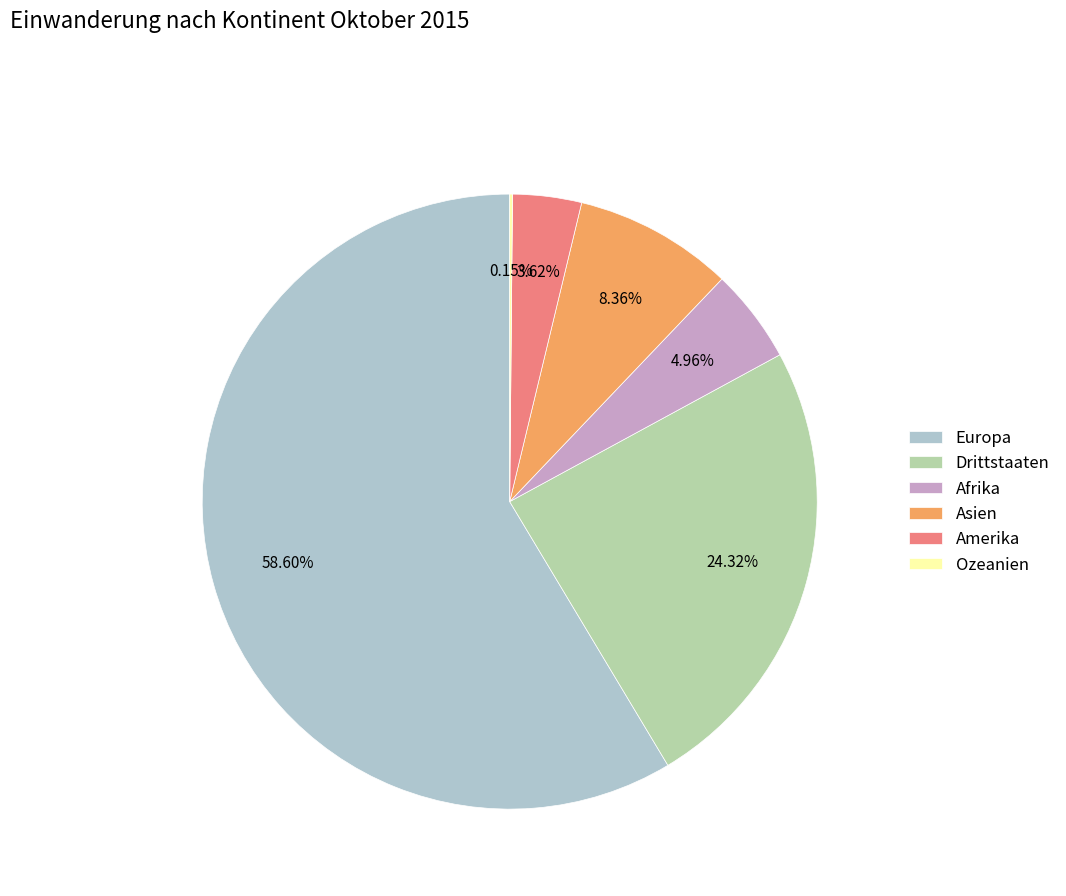

Which slice is the largest?

Europa